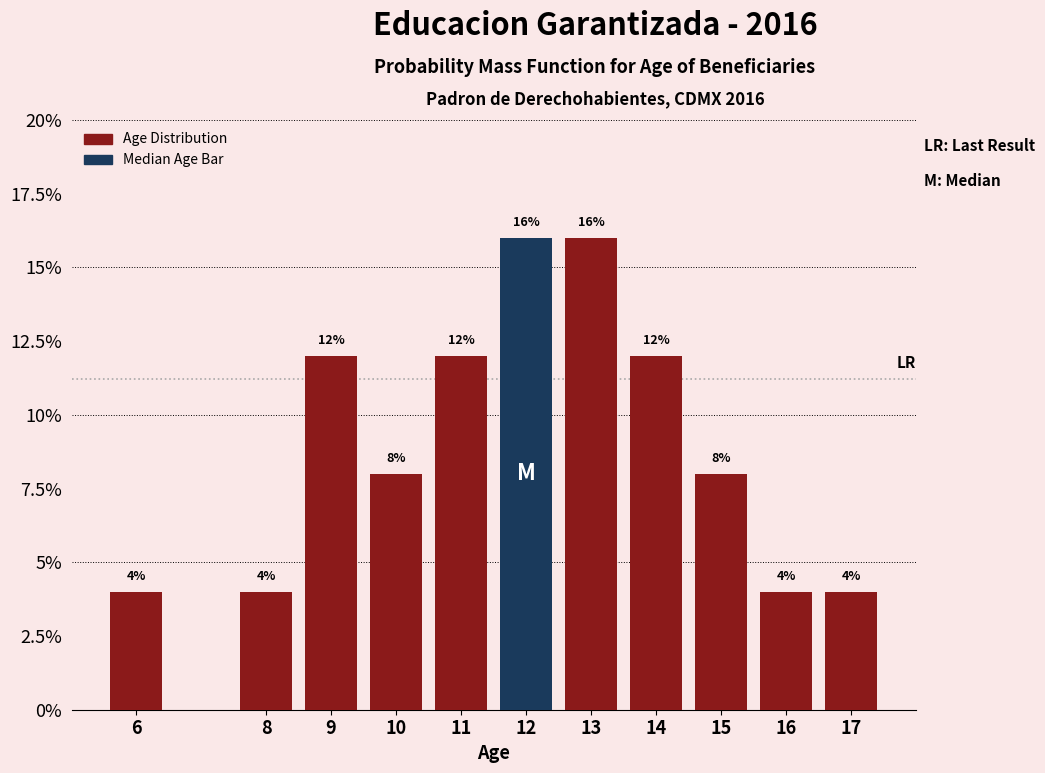

Reading left to right, list all the values displayed in this chart.

4	4	12	8	12	16	16	12	8	4	4